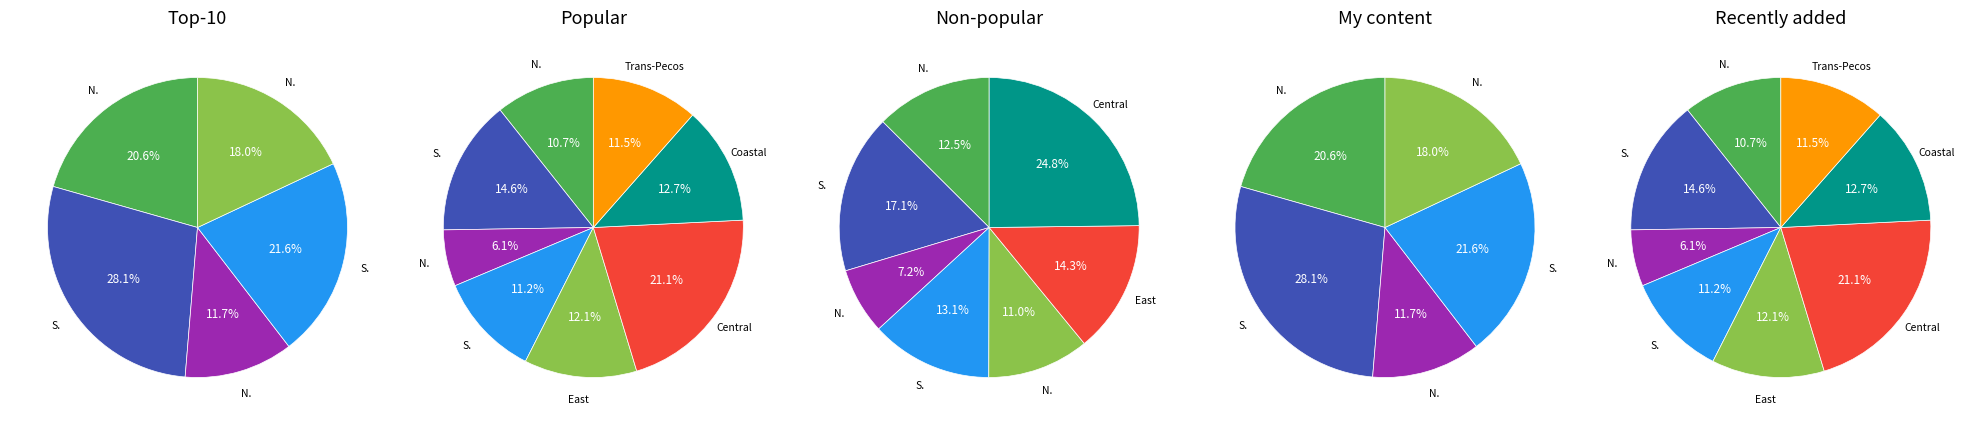

Count the number of slices in the pie.

9